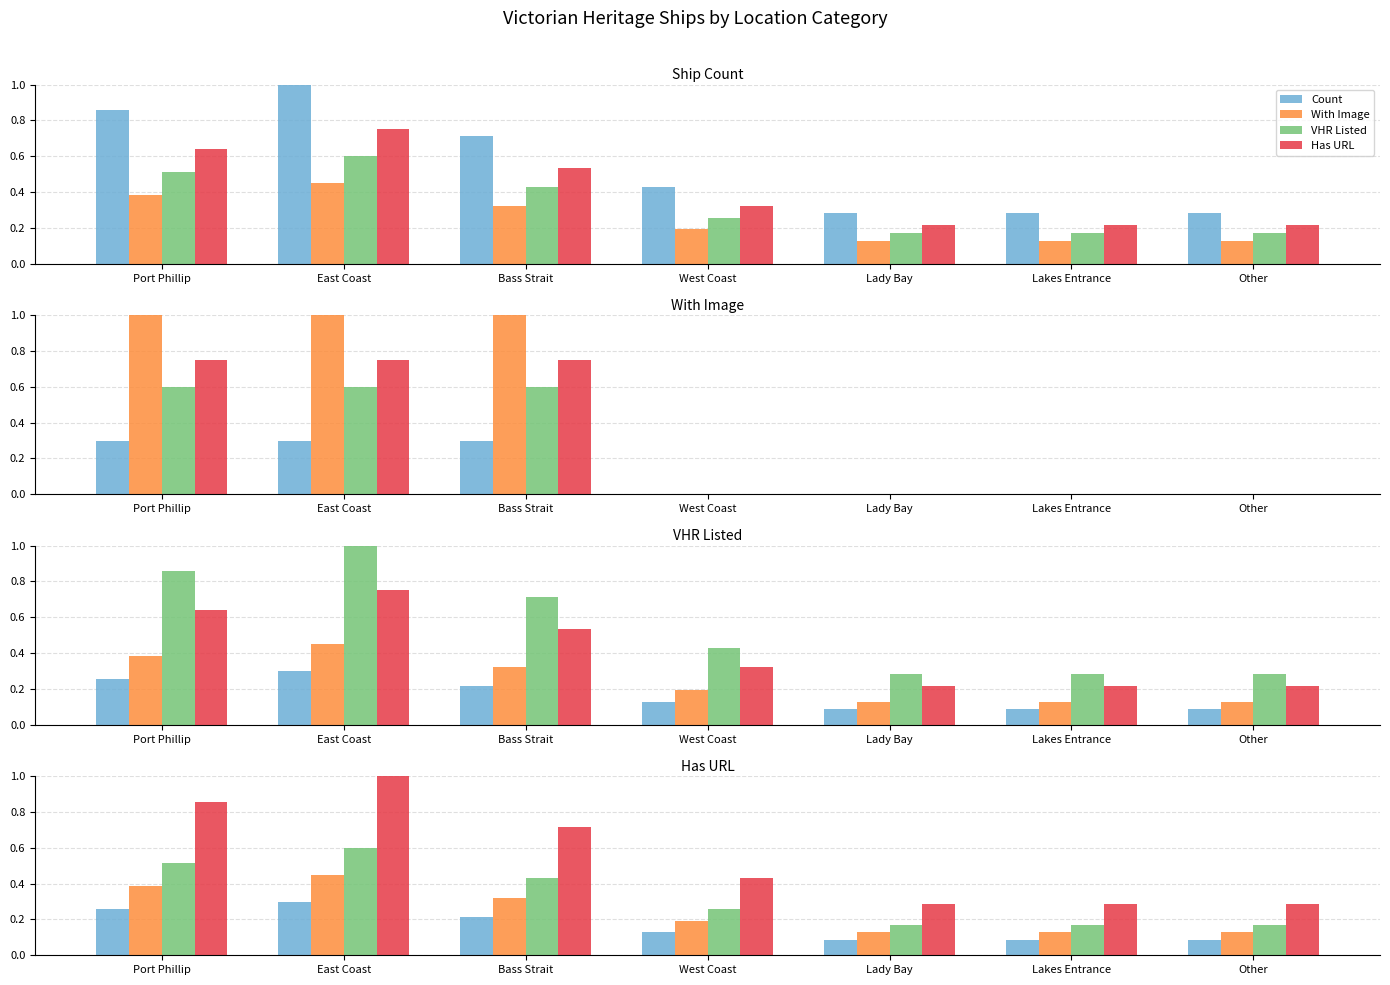

True or false: VHR Listed has a value of 0.6 at East Coast.

True